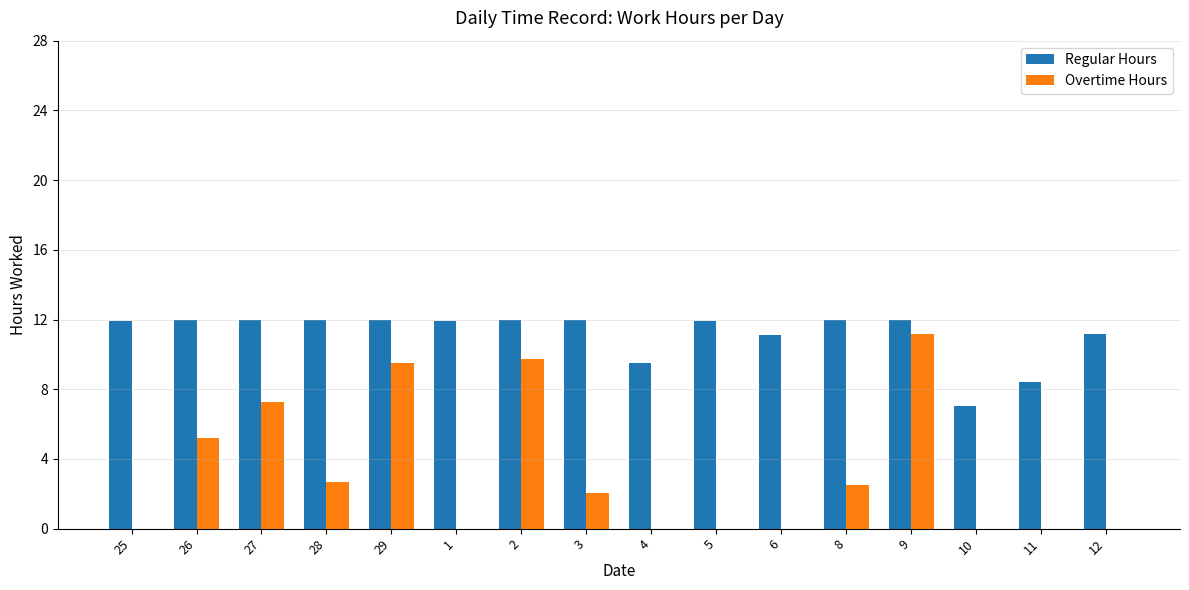

Which series has the largest total across all categories?

Regular Hours